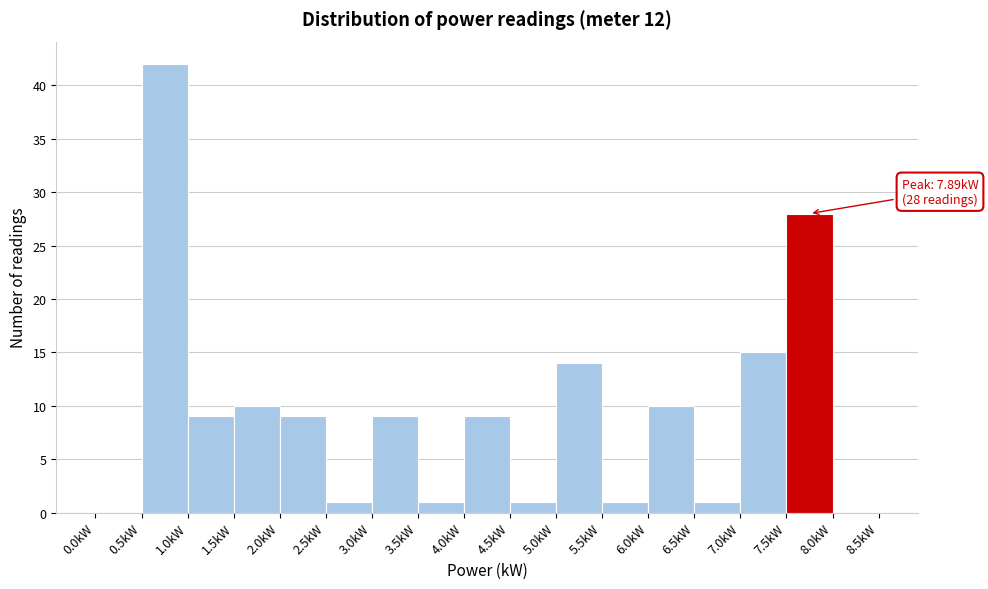

Which range on the x-axis has the tallest bar?

0.5 to 1.0